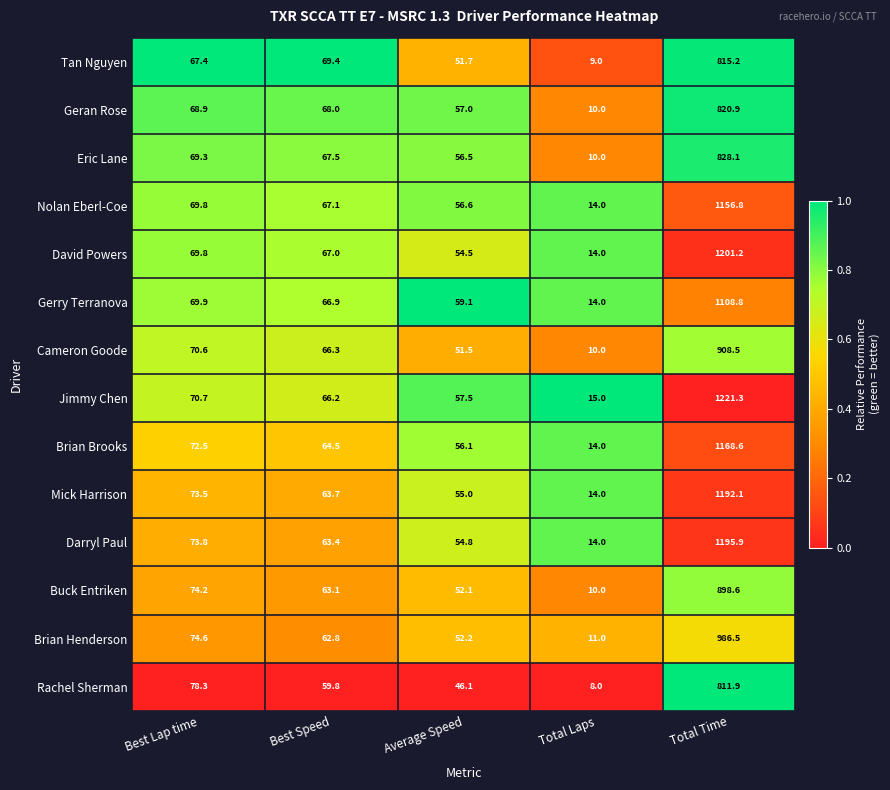

The value of Geran Rose at Average Speed is 94.8. True or false?

False